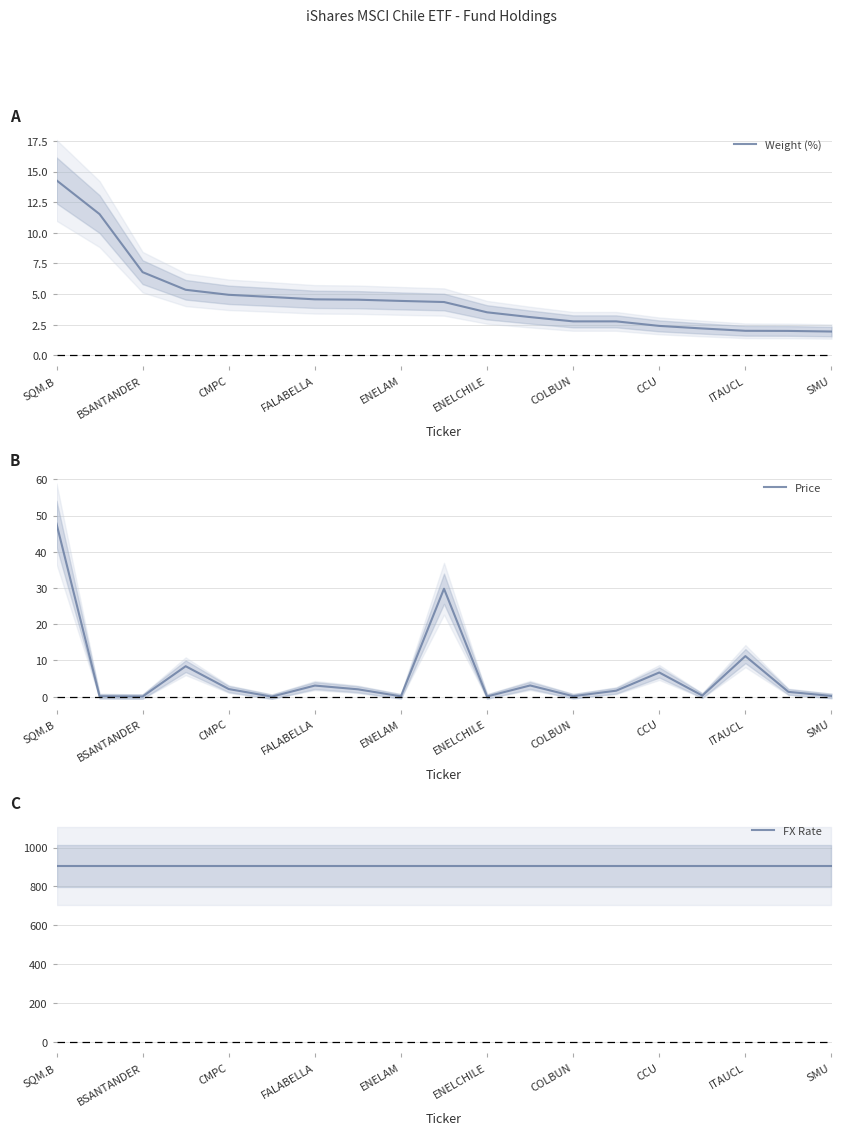

How many distinct data groups are displayed?

3